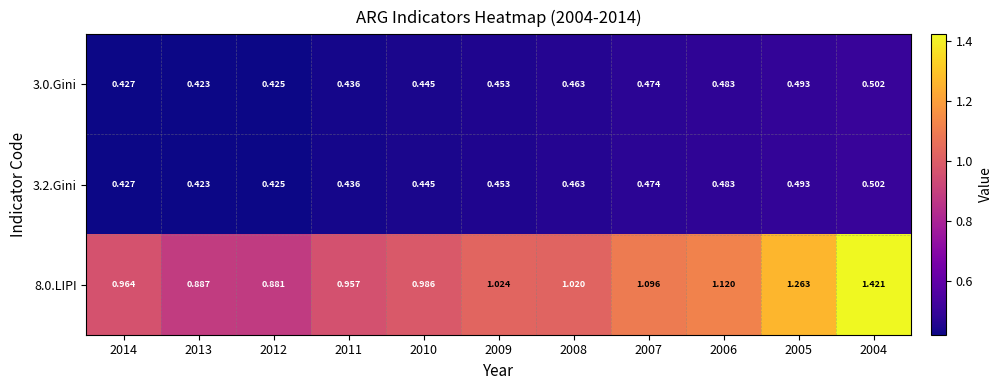

Is the value of 3.2.Gini at 2013 greater than the value of 3.0.Gini at 2004?

No